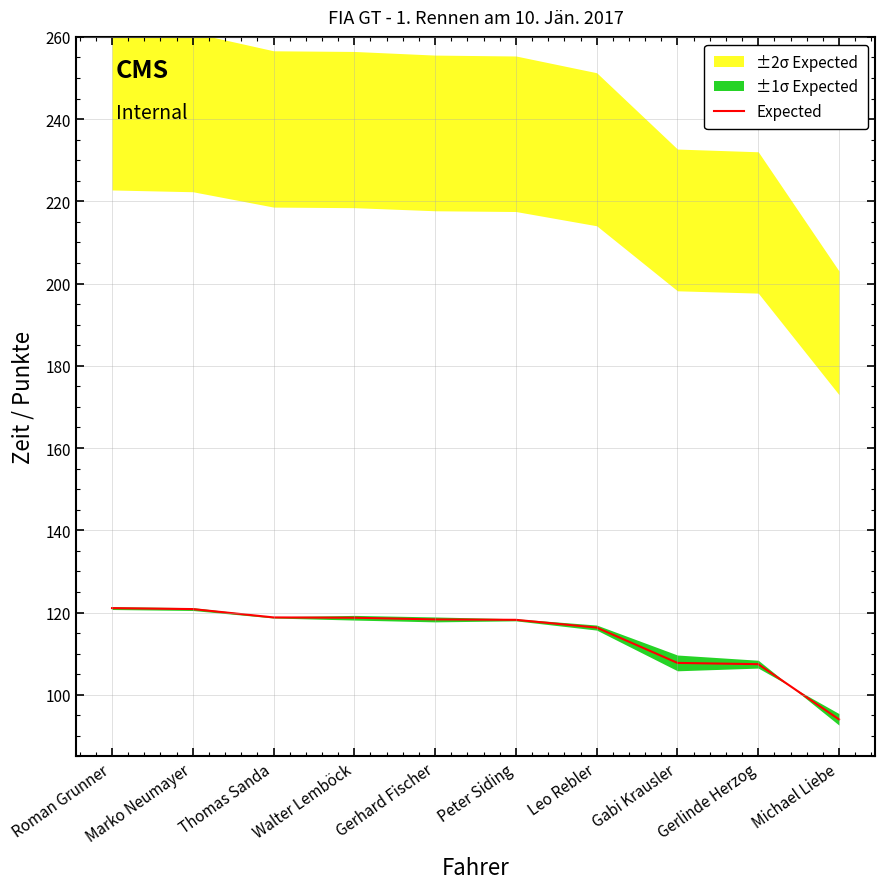

Reading right to left, list all the values displayed in this chart.

Michael Liebe=94.0	Gerlinde Herzog=107.4	Gabi Krausler=107.7	Leo Rebler=116.3	Peter Siding=118.2	Gerhard Fischer=118.3	Walter Lemböck=118.7	Thomas Sanda=118.8	Marko Neumayer=120.8	Roman Grunner=121.1